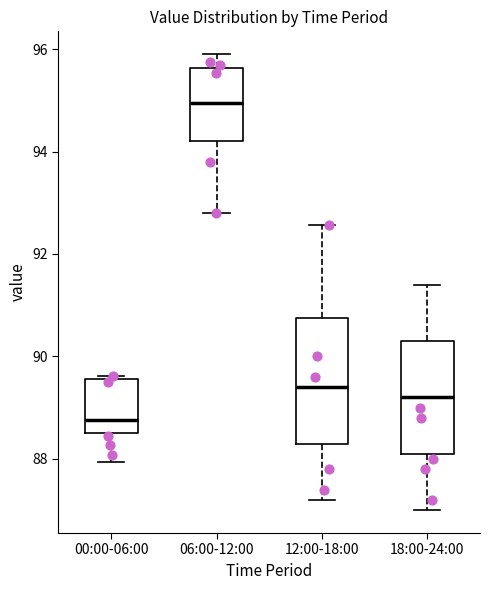

Which box has the highest median line?

06:00-12:00